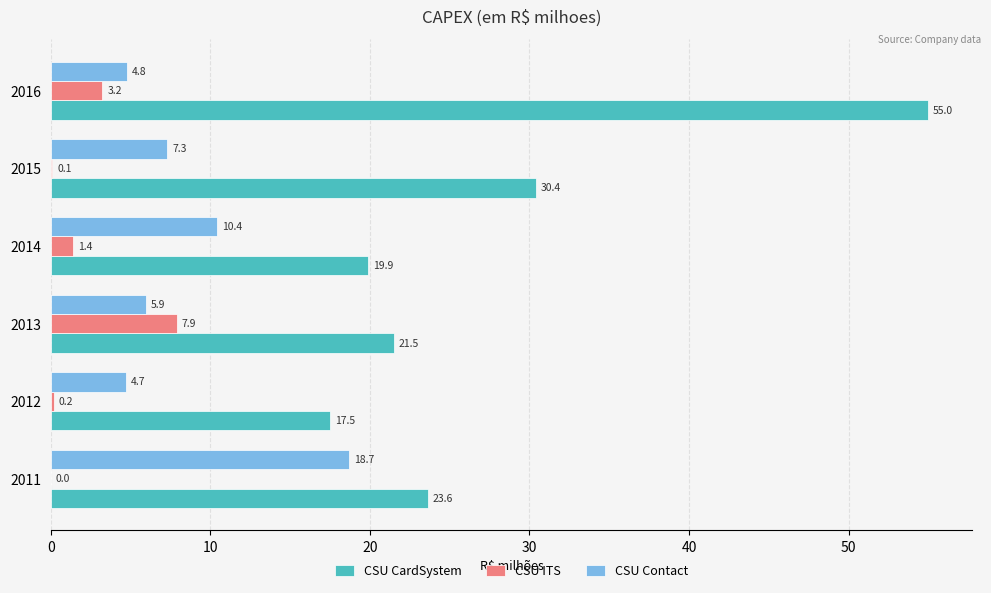

What is the sum of the CSU ITS values at 2015 and 2016?

3.3